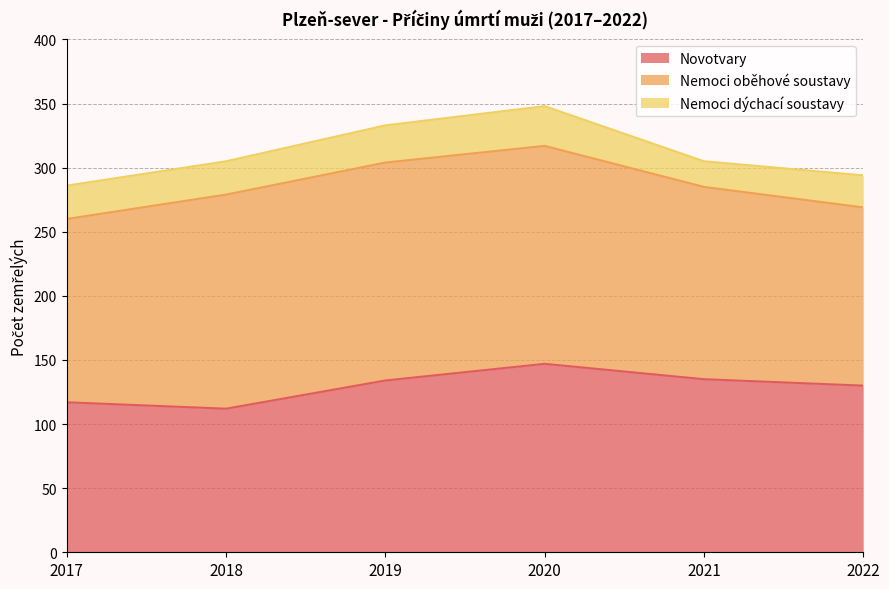

What is the minimum value shown in the chart?

20